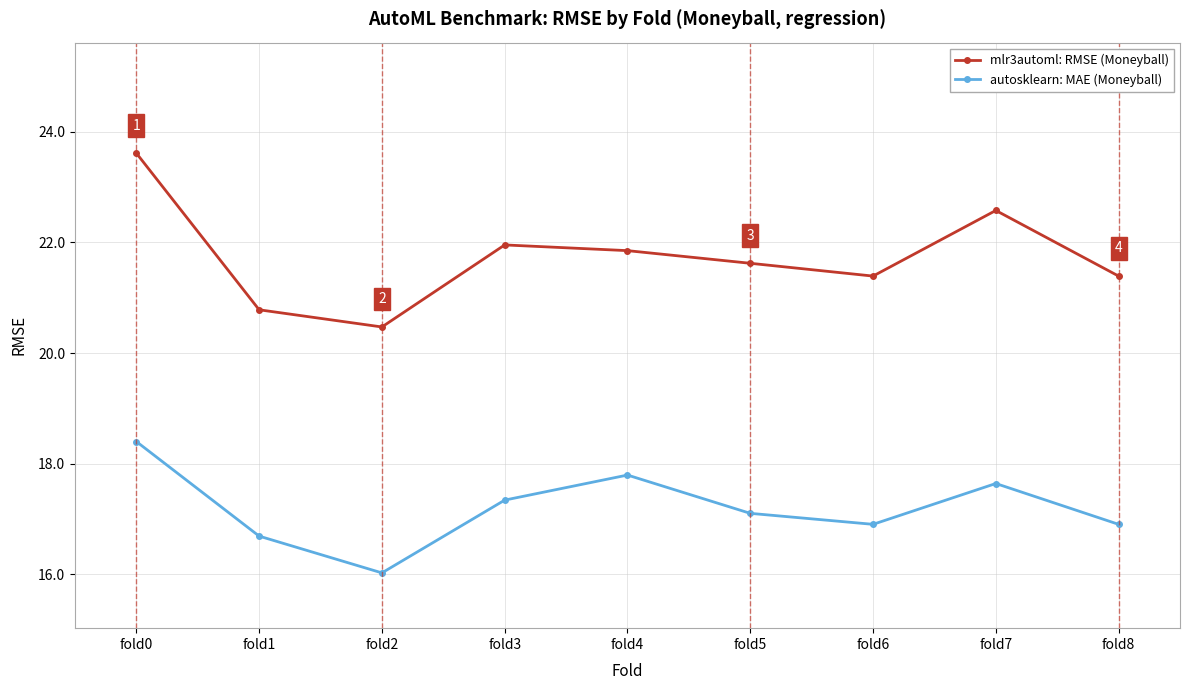

True or false: mlr3automl: RMSE (Moneyball) and autosklearn: MAE (Moneyball) cross at least once.

False